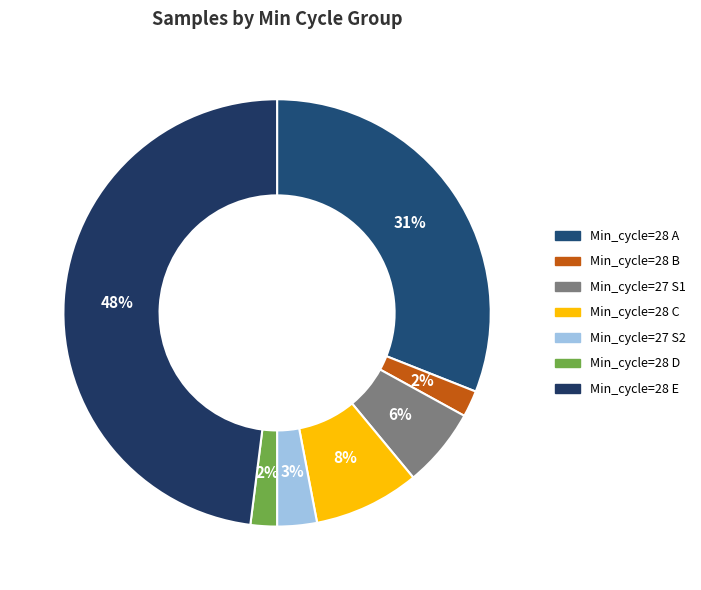

Does any single category account for the majority?

No